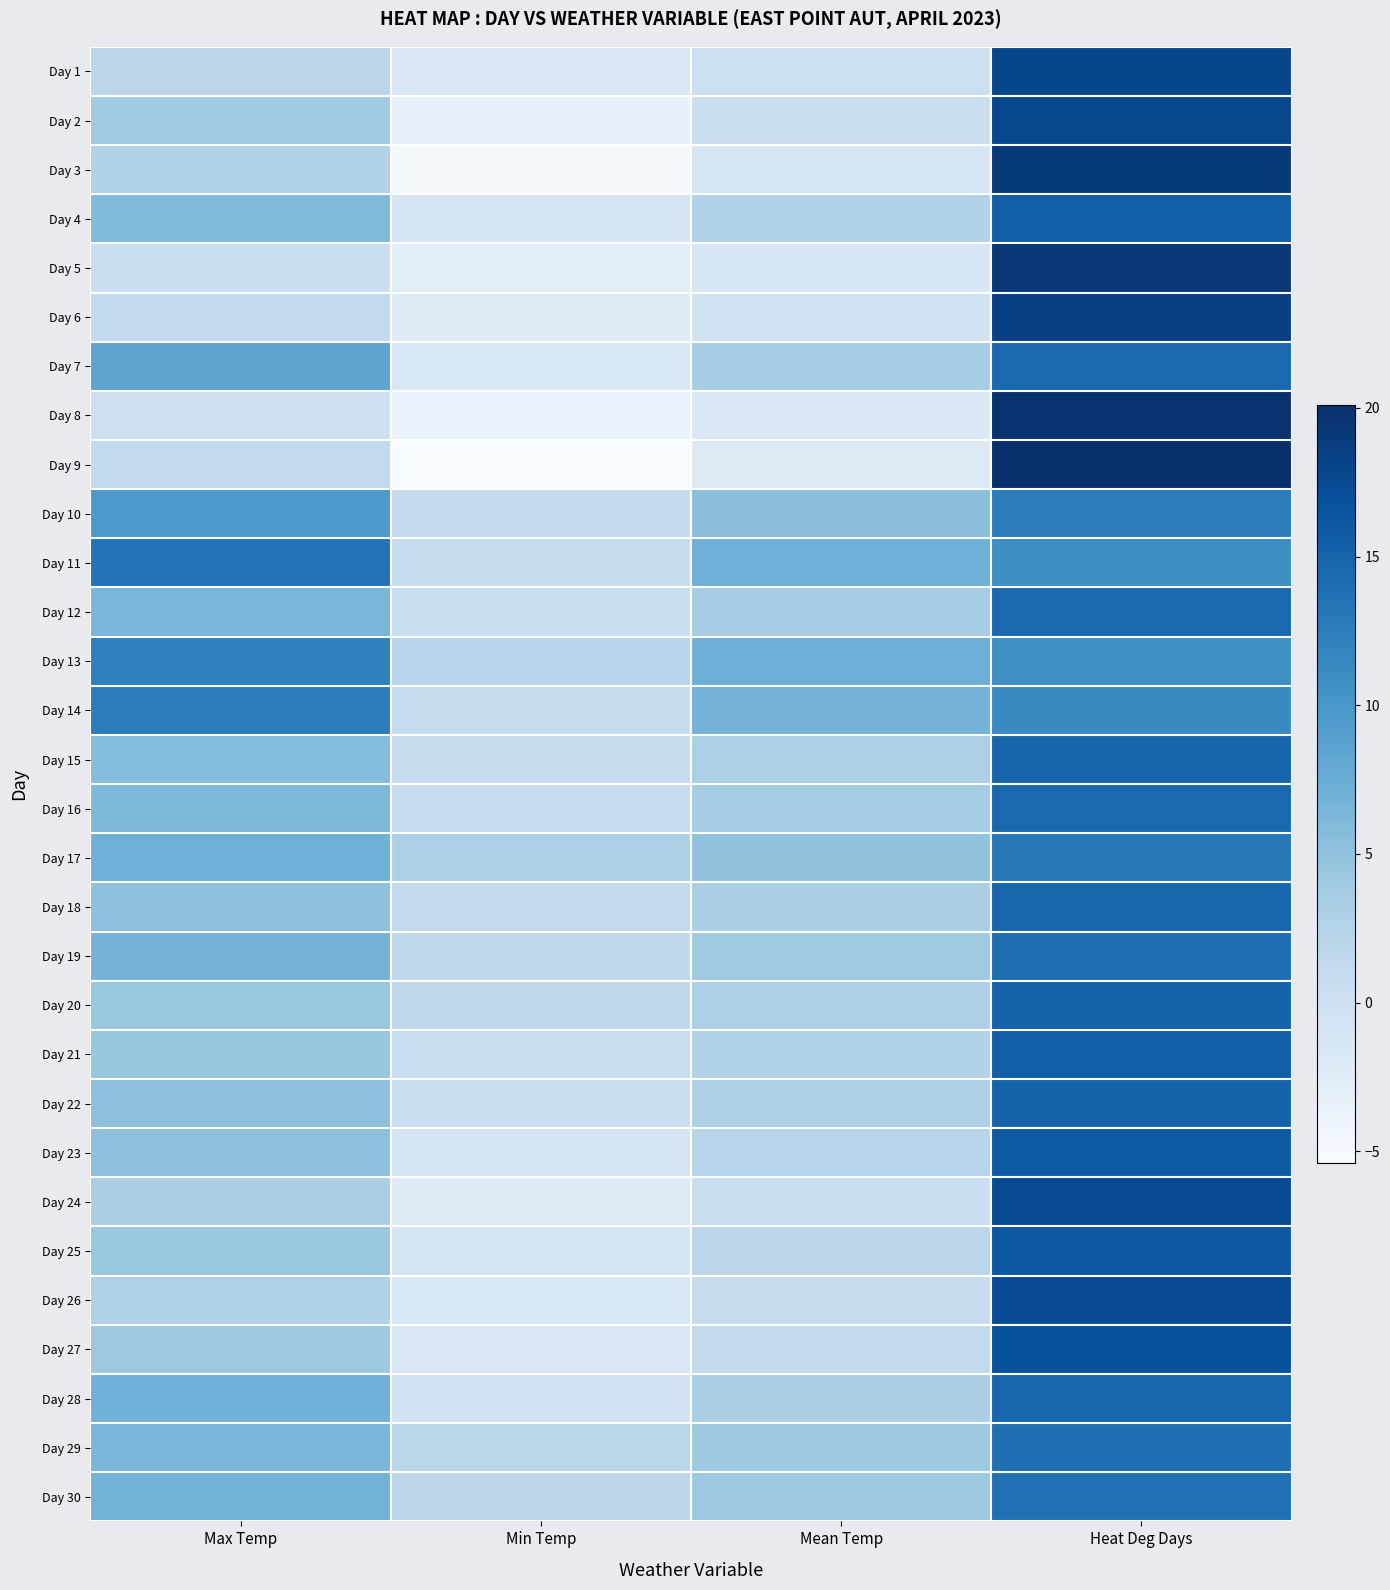

Reading left to right, extract all data points from this chart.

Day 1: Max Temp=1.8	Min Temp=-1.6	Mean Temp=0.1	Heat Deg Days=17.9
Day 2: Max Temp=3.9	Min Temp=-3.6	Mean Temp=0.2	Heat Deg Days=17.8
Day 3: Max Temp=2.6	Min Temp=-4.9	Mean Temp=-1.2	Heat Deg Days=19.2
Day 4: Max Temp=5.9	Min Temp=-0.9	Mean Temp=2.5	Heat Deg Days=15.5
Day 5: Max Temp=0.2	Min Temp=-2.7	Mean Temp=-1.3	Heat Deg Days=19.3
Day 6: Max Temp=1.2	Min Temp=-2.3	Mean Temp=-0.5	Heat Deg Days=18.5
Day 7: Max Temp=8.4	Min Temp=-1.5	Mean Temp=3.5	Heat Deg Days=14.5
Day 8: Max Temp=0.0	Min Temp=-3.7	Mean Temp=-1.8	Heat Deg Days=19.8
Day 9: Max Temp=1.2	Min Temp=-5.4	Mean Temp=-2.1	Heat Deg Days=20.1
Day 10: Max Temp=9.7	Min Temp=1.1	Mean Temp=5.4	Heat Deg Days=12.6
Day 11: Max Temp=13.5	Min Temp=0.7	Mean Temp=7.1	Heat Deg Days=10.9
Day 12: Max Temp=6.4	Min Temp=0.5	Mean Temp=3.5	Heat Deg Days=14.5
Day 13: Max Temp=12.2	Min Temp=2.1	Mean Temp=7.2	Heat Deg Days=10.8
Day 14: Max Temp=12.6	Min Temp=0.8	Mean Temp=6.7	Heat Deg Days=11.3
Day 15: Max Temp=5.6	Min Temp=0.7	Mean Temp=3.1	Heat Deg Days=14.9
Day 16: Max Temp=6.2	Min Temp=0.9	Mean Temp=3.5	Heat Deg Days=14.5
Day 17: Max Temp=7.1	Min Temp=3.0	Mean Temp=5.0	Heat Deg Days=13.0
Day 18: Max Temp=5.2	Min Temp=1.2	Mean Temp=3.2	Heat Deg Days=14.8
Day 19: Max Temp=6.7	Min Temp=1.3	Mean Temp=4.0	Heat Deg Days=14.0
Day 20: Max Temp=4.5	Min Temp=1.4	Mean Temp=2.9	Heat Deg Days=15.1
Day 21: Max Temp=4.6	Min Temp=0.5	Mean Temp=2.5	Heat Deg Days=15.5
Day 22: Max Temp=5.2	Min Temp=0.5	Mean Temp=2.9	Heat Deg Days=15.1
Day 23: Max Temp=5.2	Min Temp=-1.0	Mean Temp=2.1	Heat Deg Days=15.9
Day 24: Max Temp=3.2	Min Temp=-2.2	Mean Temp=0.5	Heat Deg Days=17.5
Day 25: Max Temp=4.4	Min Temp=-0.9	Mean Temp=1.8	Heat Deg Days=16.2
Day 26: Max Temp=2.7	Min Temp=-1.5	Mean Temp=0.6	Heat Deg Days=17.4
Day 27: Max Temp=4.2	Min Temp=-1.7	Mean Temp=1.2	Heat Deg Days=16.8
Day 28: Max Temp=6.9	Min Temp=-0.5	Mean Temp=3.2	Heat Deg Days=14.8
Day 29: Max Temp=6.4	Min Temp=1.9	Mean Temp=4.1	Heat Deg Days=13.9
Day 30: Max Temp=6.8	Min Temp=1.7	Mean Temp=4.2	Heat Deg Days=13.8